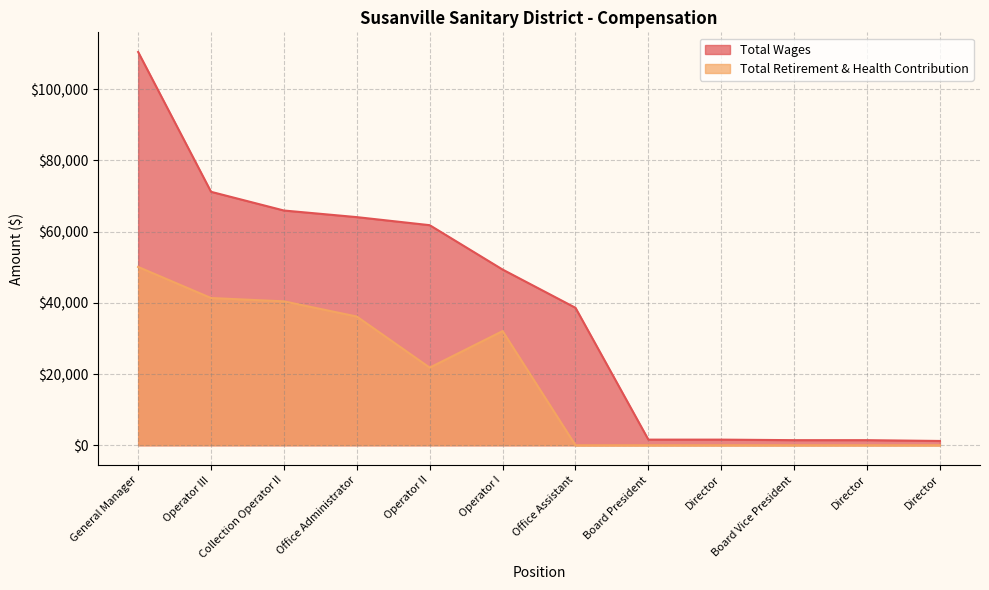

True or false: Total Retirement & Health Contribution has more than 1 points higher than both neighbors.

False